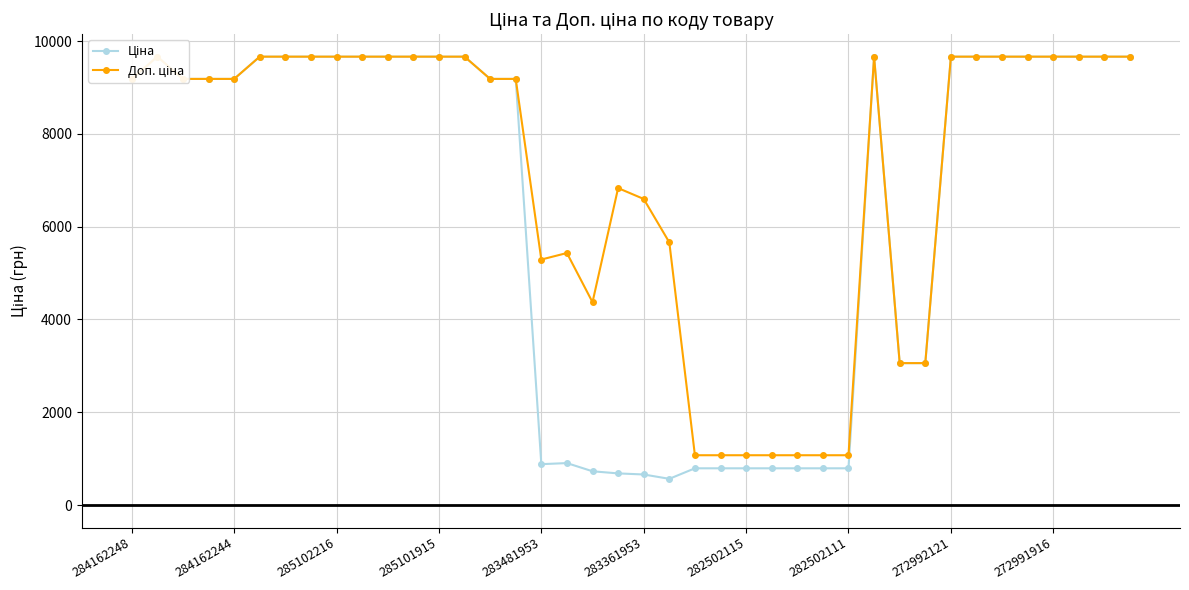

True or false: Доп. ціна and Ціна intersect in this chart.

False